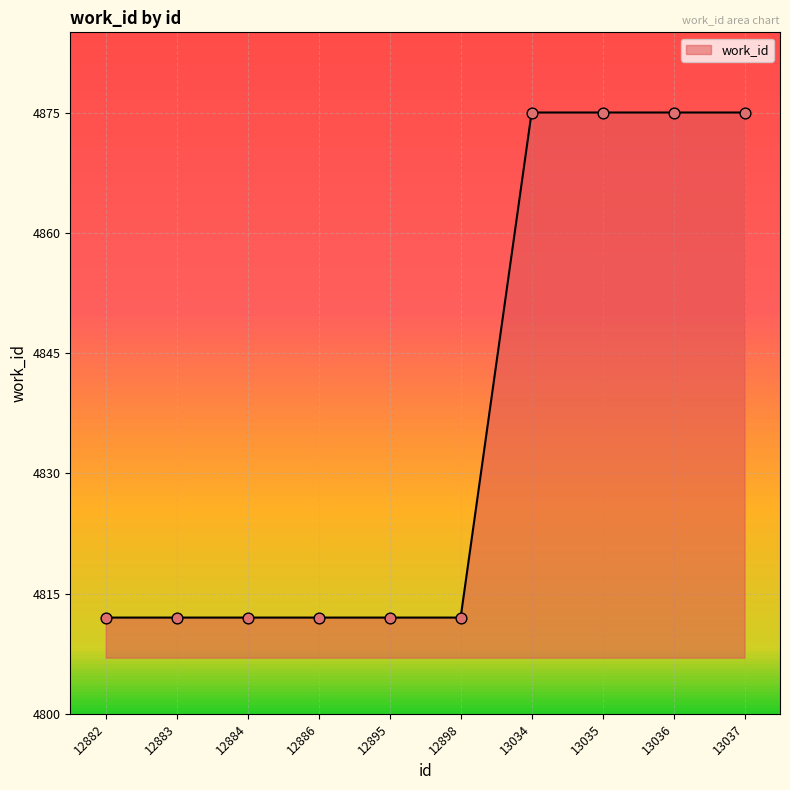

What is the ratio of the value at 13036 to the value at 12898?

1.0